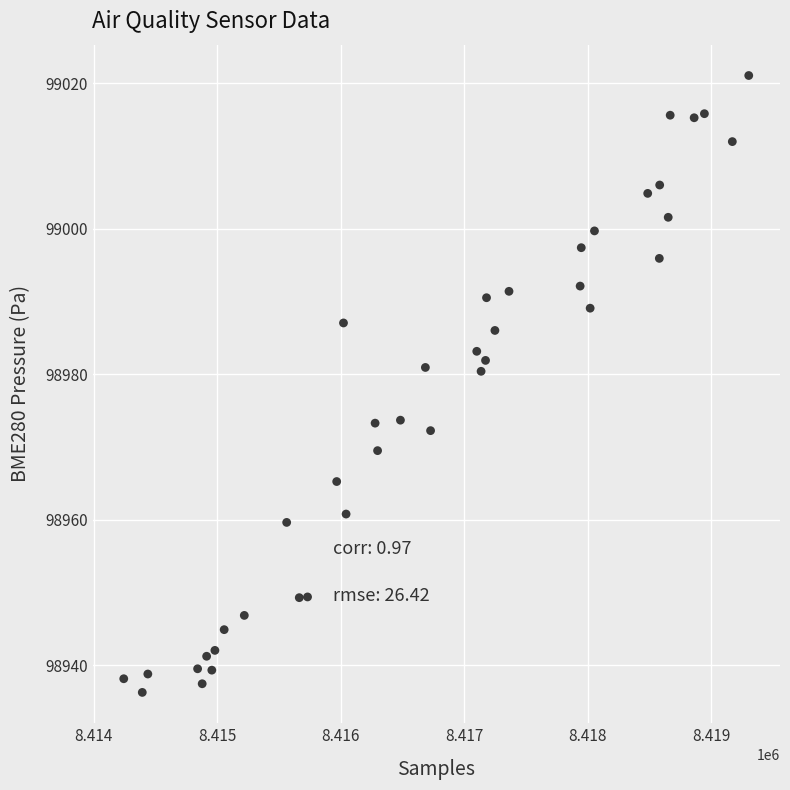

What is the range of X values (max minus min)?

5060.0